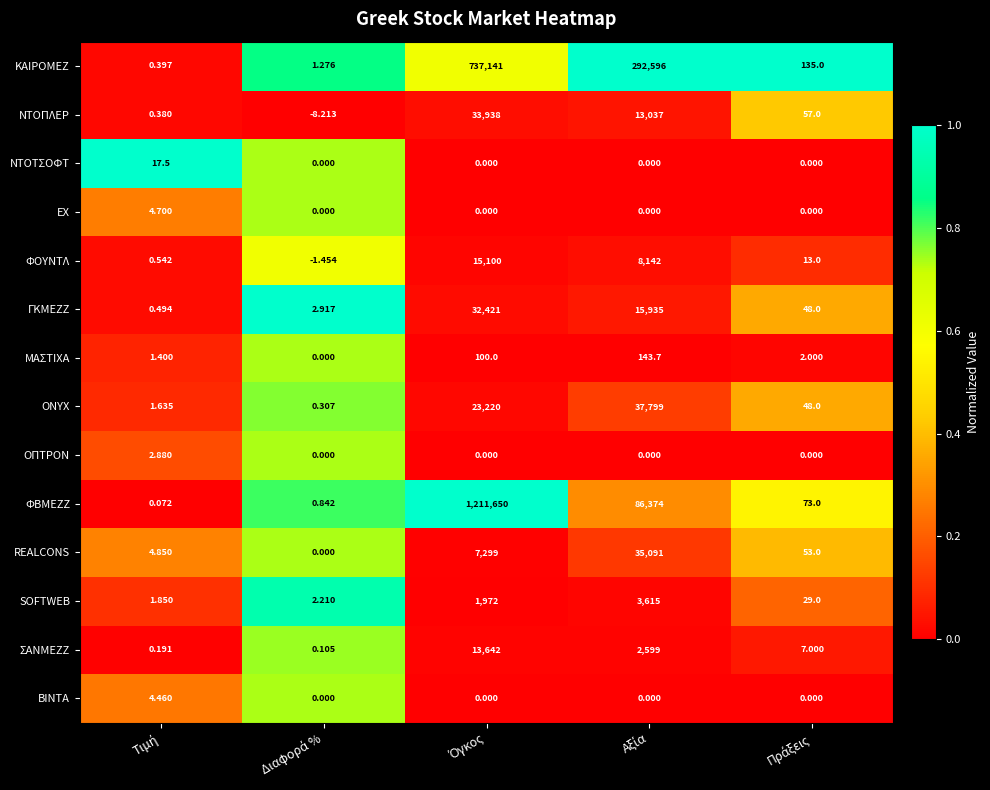

Which series has the widest spread of values?

ΦΒΜΕΖΖ